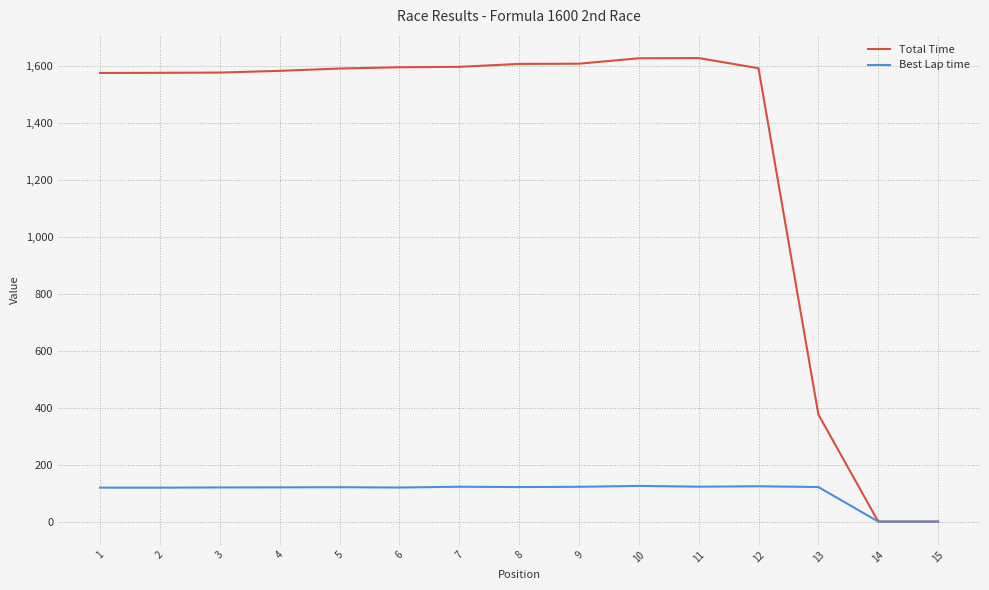

At 2, list the series in order from largest to smallest.

Total Time, Best Lap time